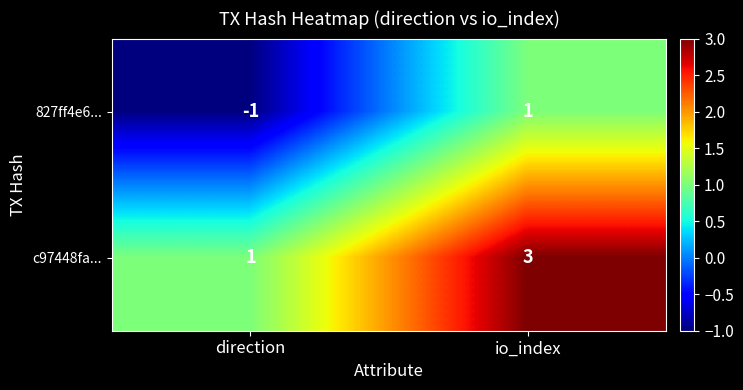

Is the value of 827ff4e6... at direction greater than the value of c97448fa... at io_index?

No